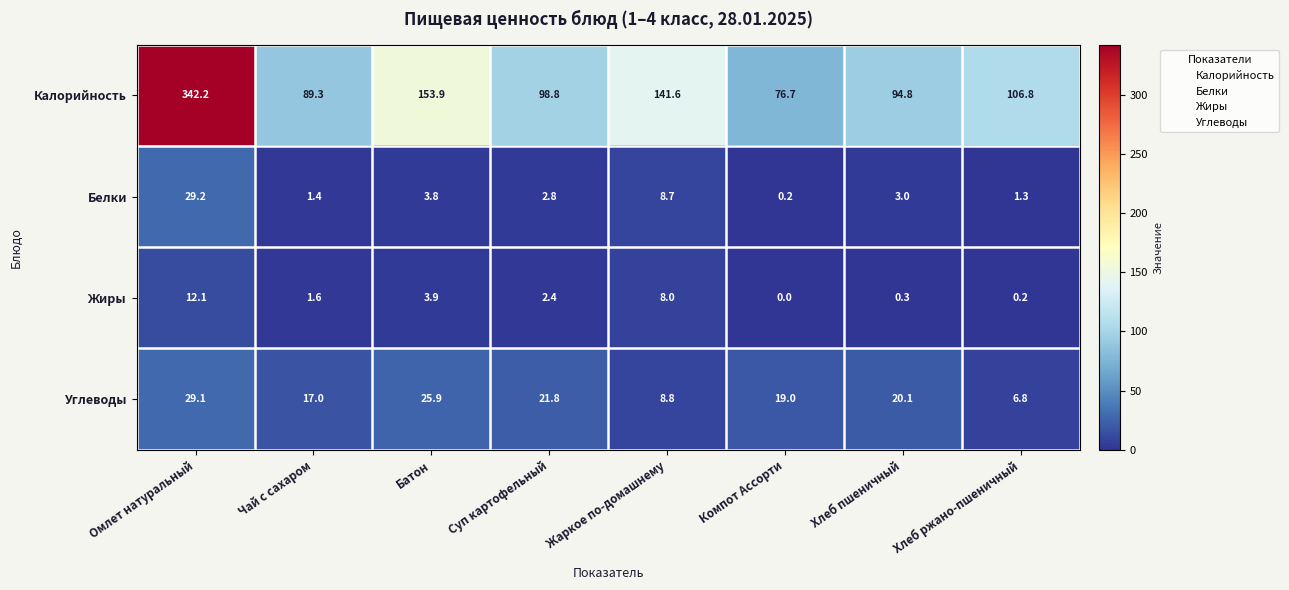

What is the difference between the maximum and minimum values in the Жиры series?

12.1